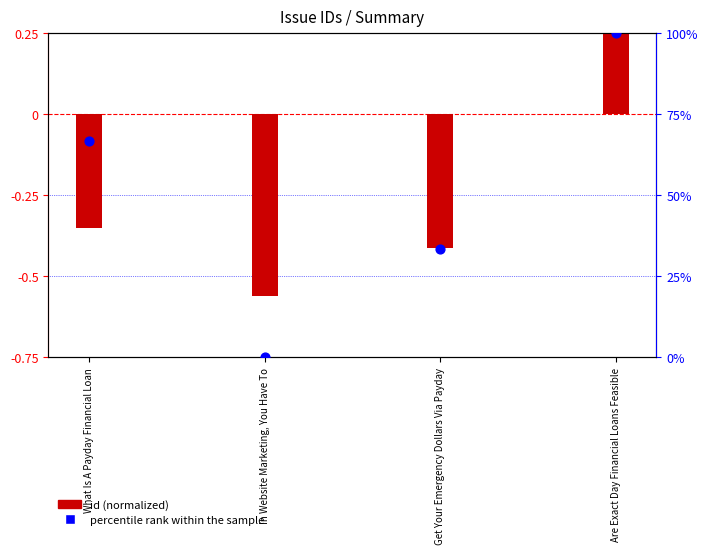

Which series has the largest total across all categories?

percentile rank within the sample